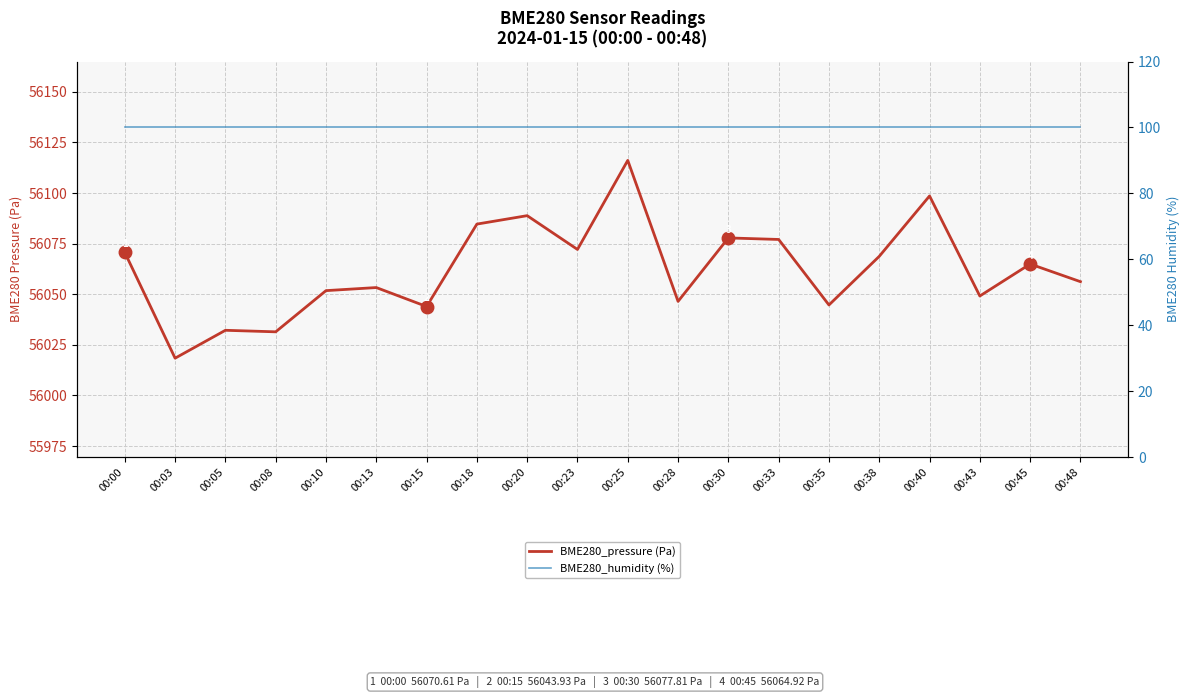

True or false: BME280_humidity (%) and BME280_pressure (Pa) cross at least once.

False